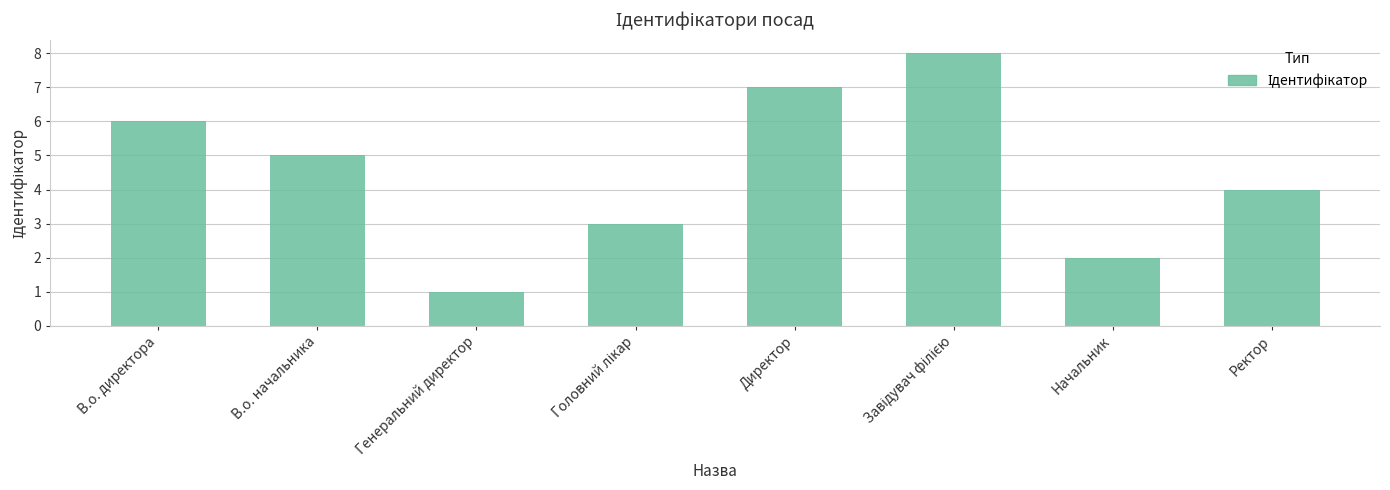

What is the difference between the values at Начальник and В.о. директора?

4